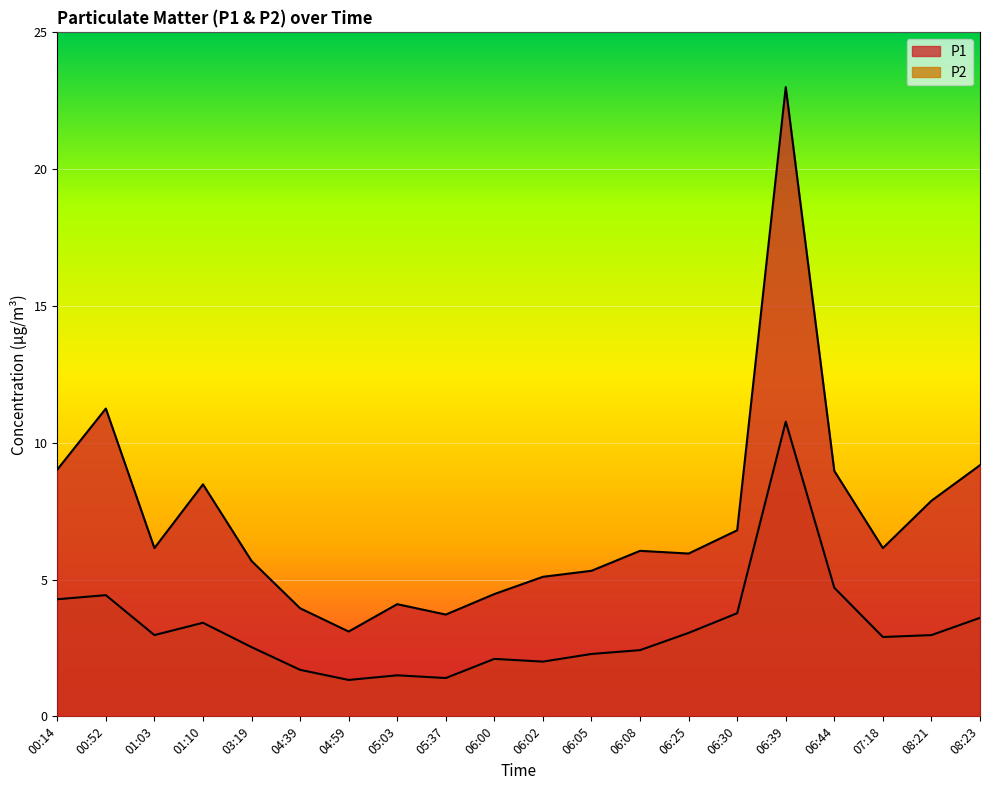

List the labels in order of P1 value, smallest first.

04:59, 05:37, 04:39, 05:03, 06:00, 06:02, 06:05, 03:19, 06:25, 06:08, 01:03, 07:18, 06:30, 08:21, 01:10, 06:44, 00:14, 08:23, 00:52, 06:39